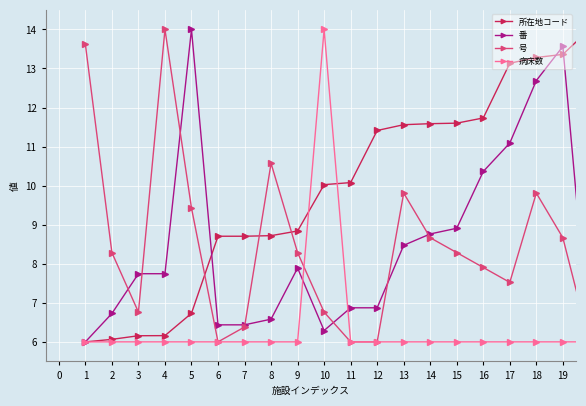

True or false: 所在地コード and 号 cross at least once.

True